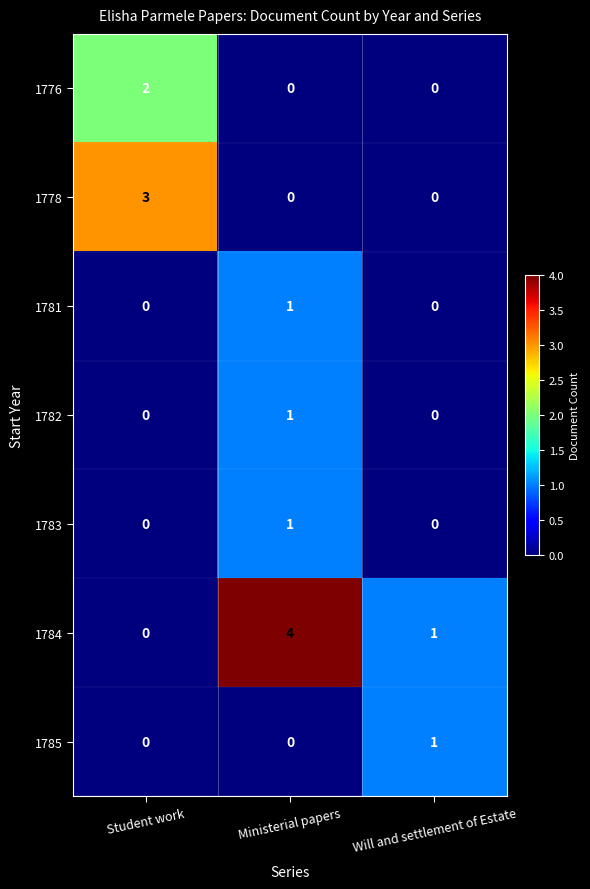

Between Student work and Ministerial papers, which series saw the biggest shift?

1784